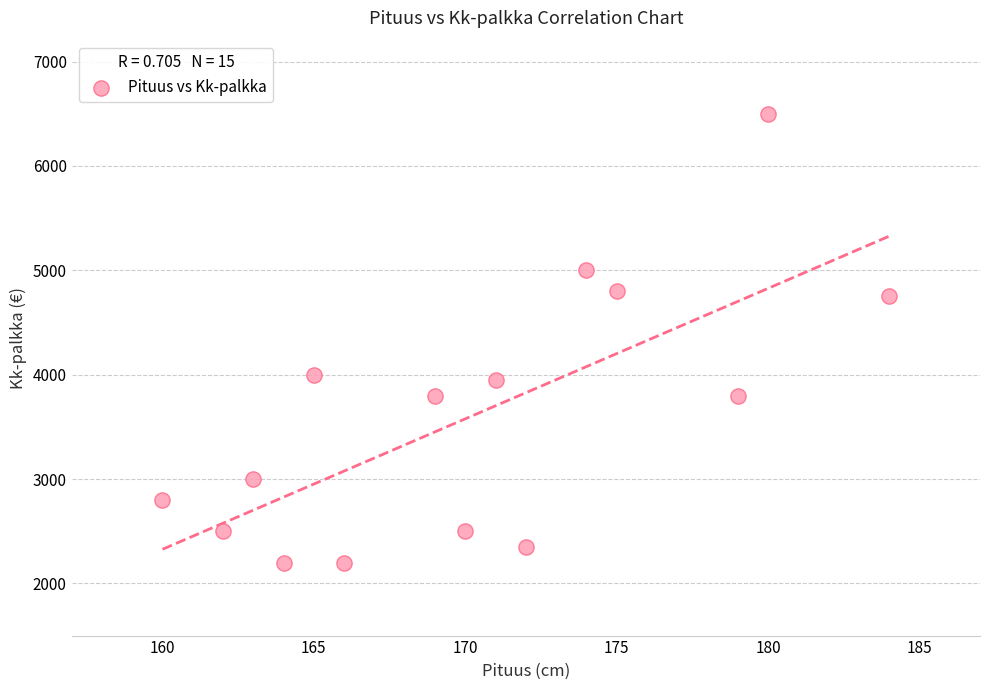

What is the range of Y values (max minus min)?

4300